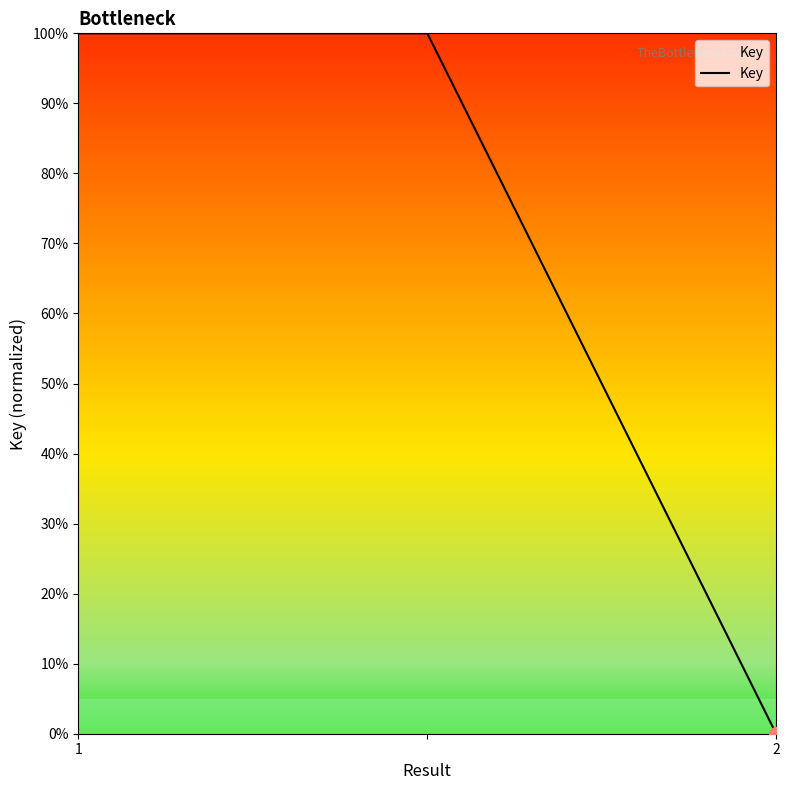

What is the maximum value shown in the chart?

100